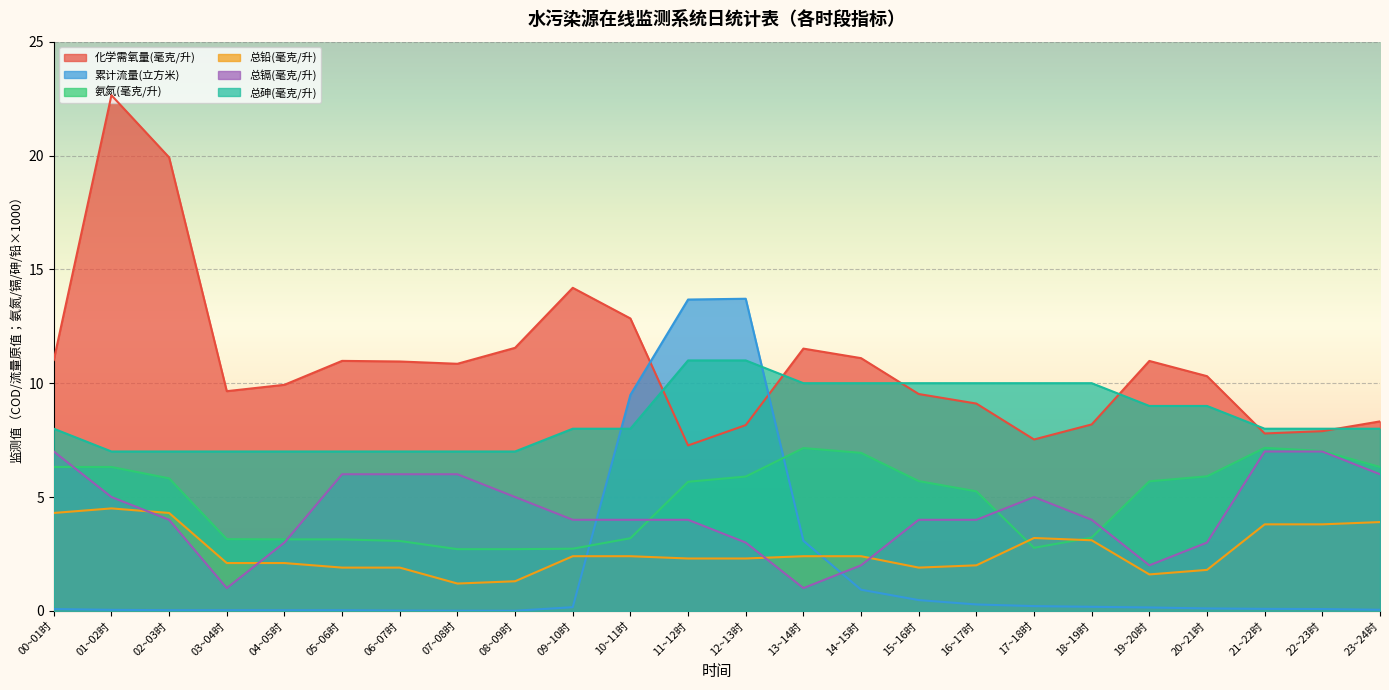

How many lines are shown in the chart?

6